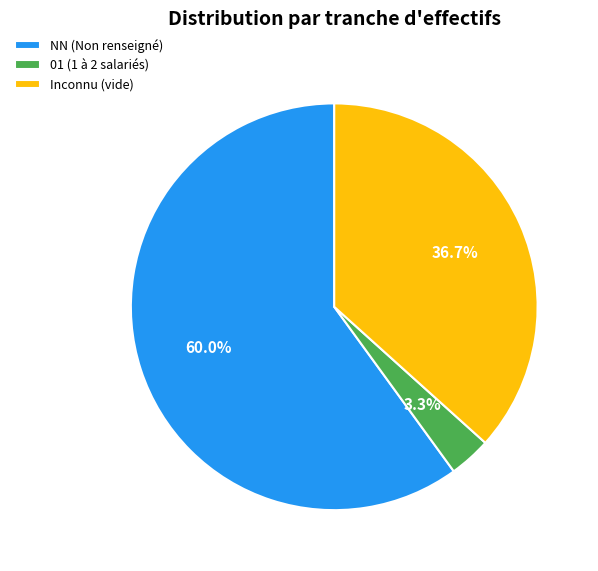

What is the largest slice in the pie chart?

NN (Non renseigné)